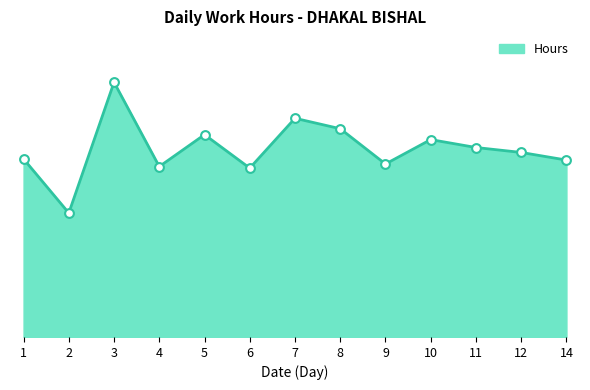

Between 9 and 12, which is larger?

12